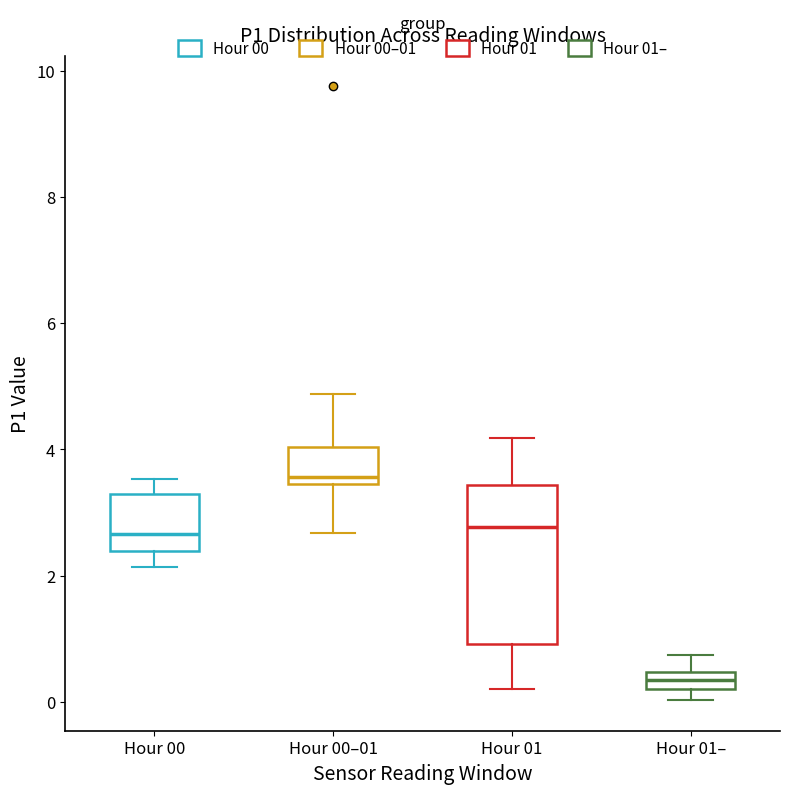

Which box has the lowest median line?

Hour 01–